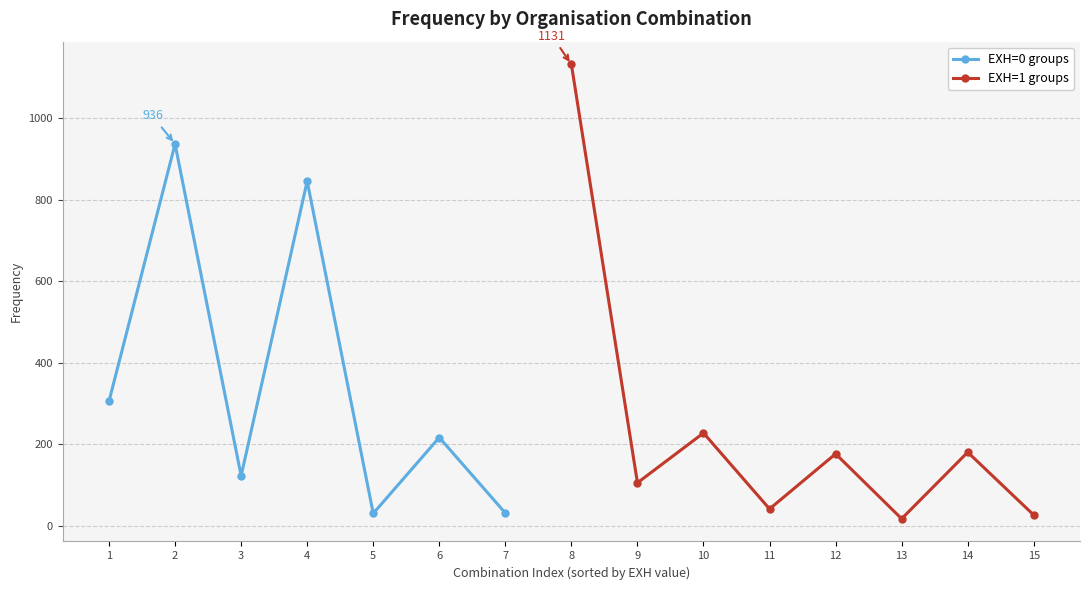

Does the chart display data point markers on the line(s)?

Yes